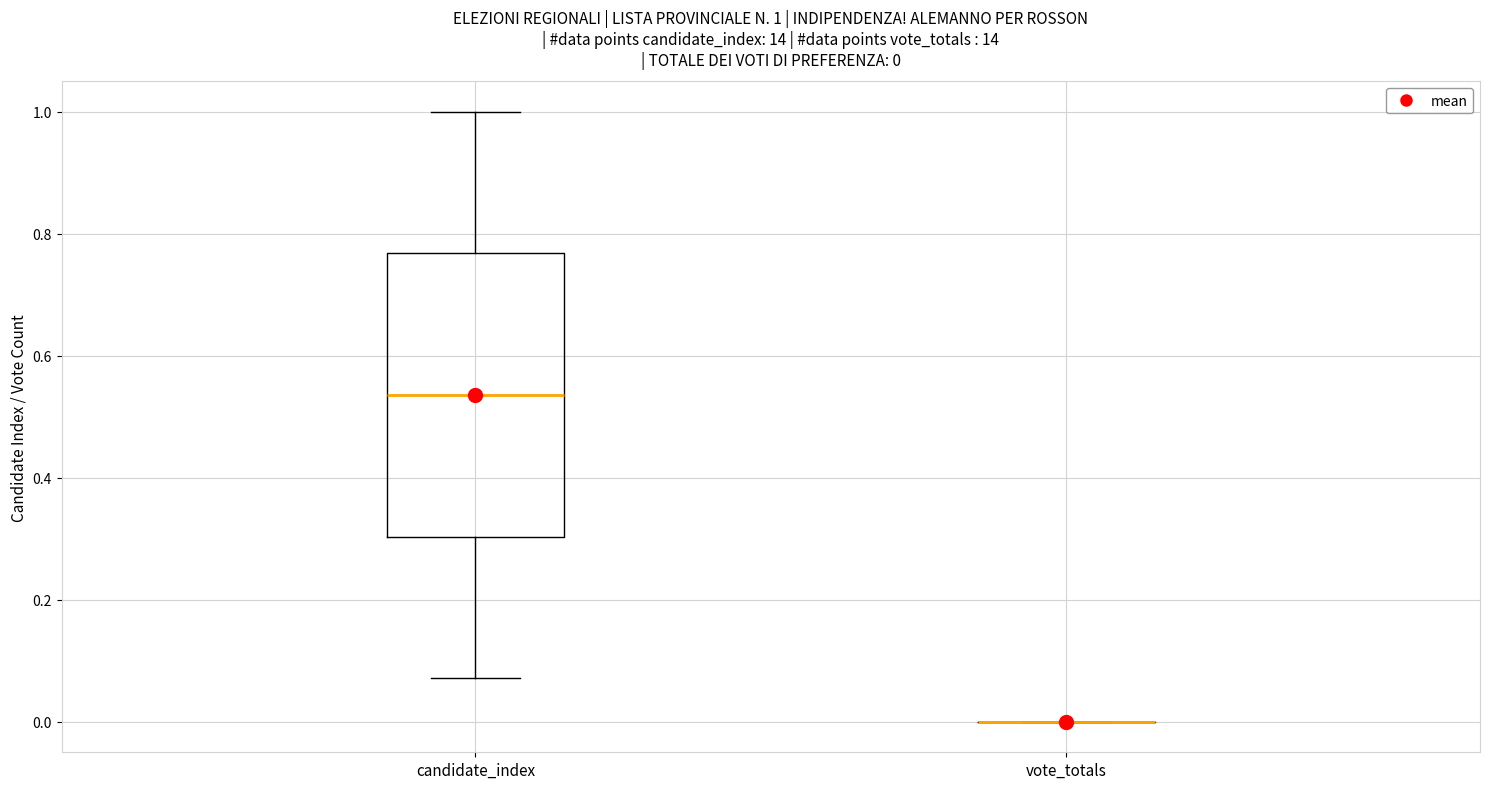

Comparing the boxes themselves (not the whiskers), which one is the tallest?

candidate_index